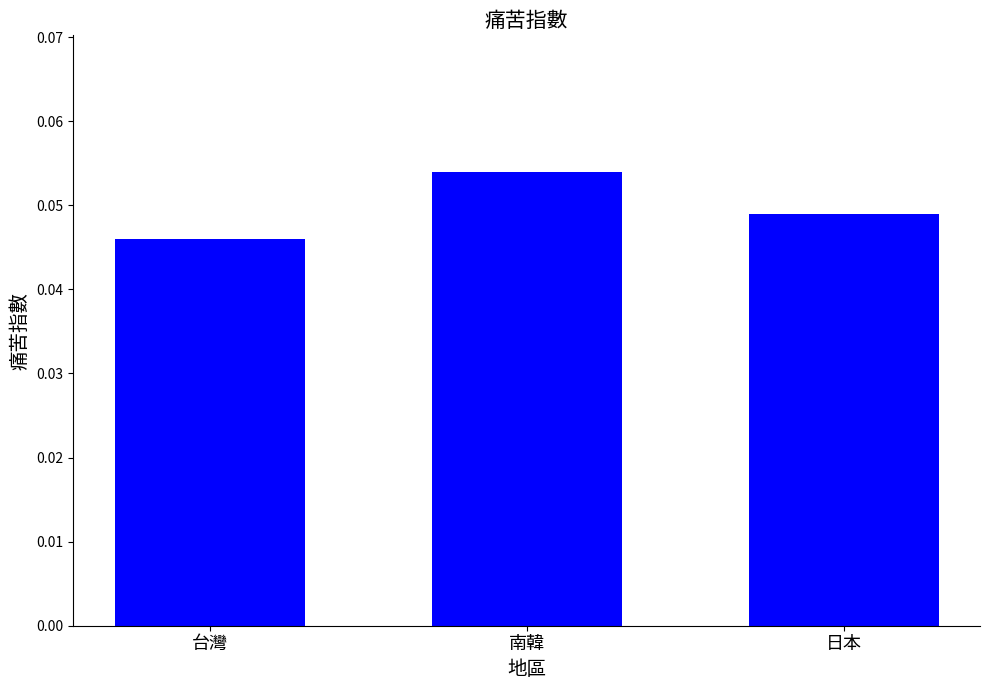

How many bars are there in total?

3